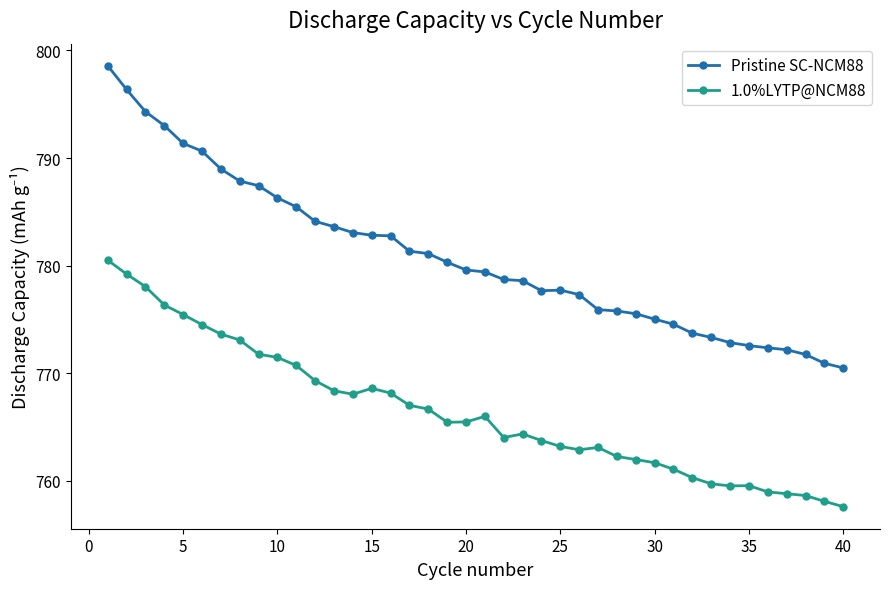

What is the sum of all Pristine SC-NCM88 values?

31235.5